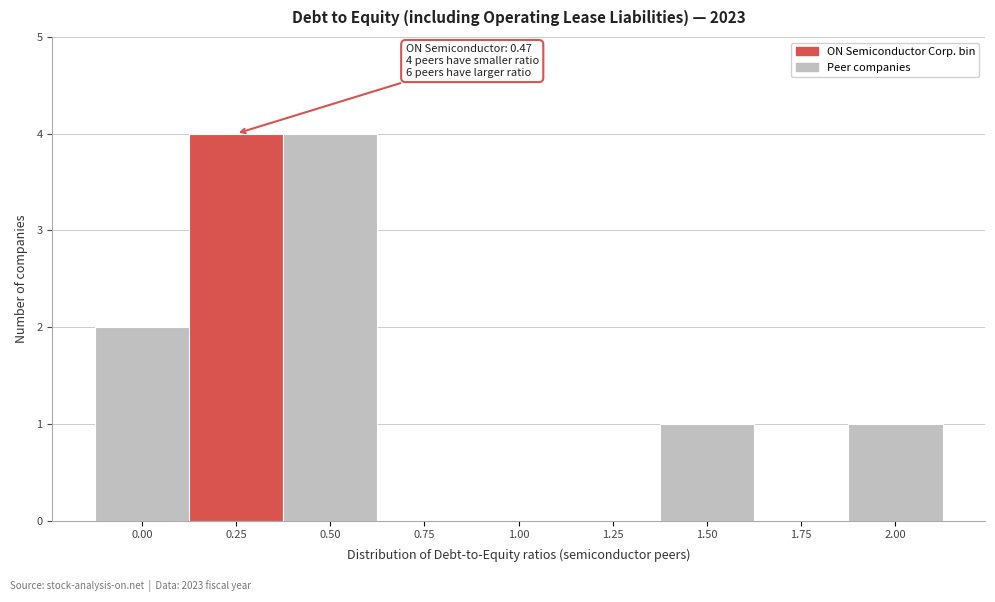

Reading left to right, what are all the values shown in this chart?

0.00=2	0.25=4	0.50=4	0.75=0	1.00=0	1.25=0	1.50=1	1.75=0	2.00=1